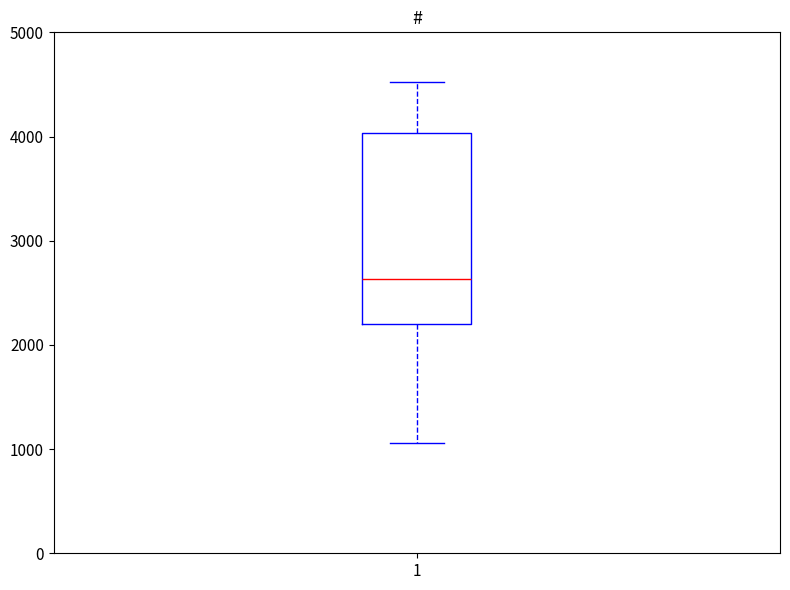

Read this box plot against the y-axis: the position of the median line, the range covered by the box, and the ends of both whiskers. The values are not printed on the chart, so give them approximately, as read against the axis.

median 2600, box 2200 to 4000, whiskers 1100 to 4500